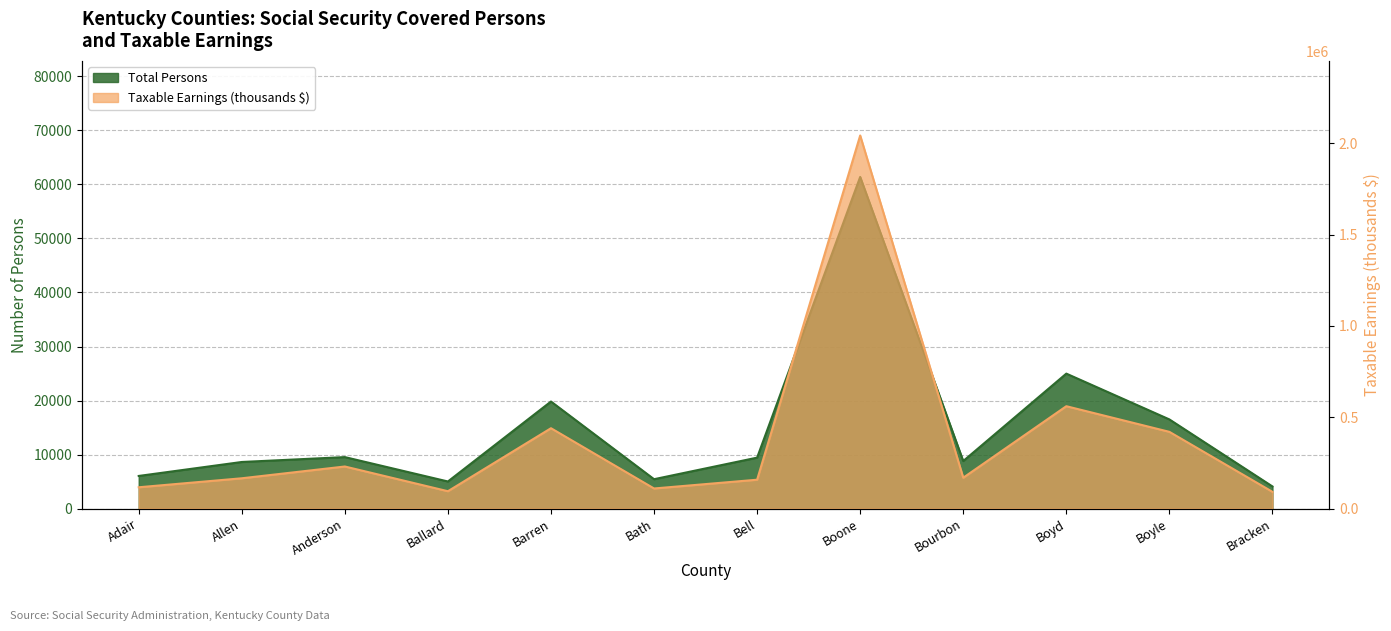

Is the value of Total Persons at Adair greater than the value of Taxable Earnings (thousands) at Boyle?

No